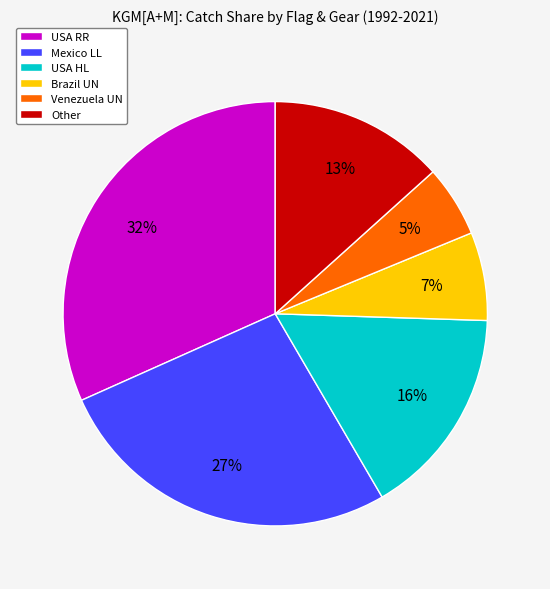

To the nearest percent, what is the average slice percentage?

17%